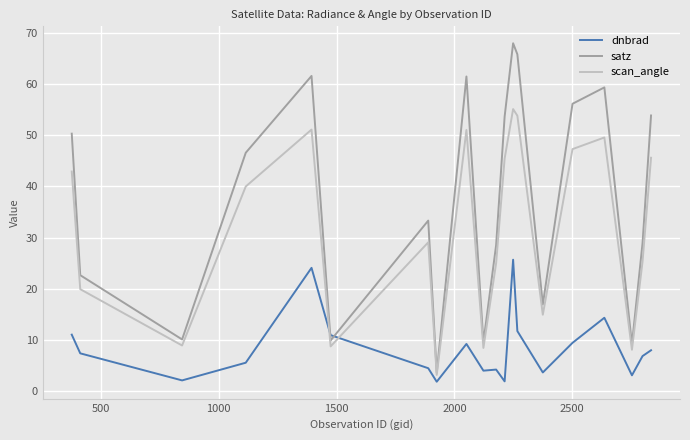

True or false: dnbrad and scan_angle intersect in this chart.

True